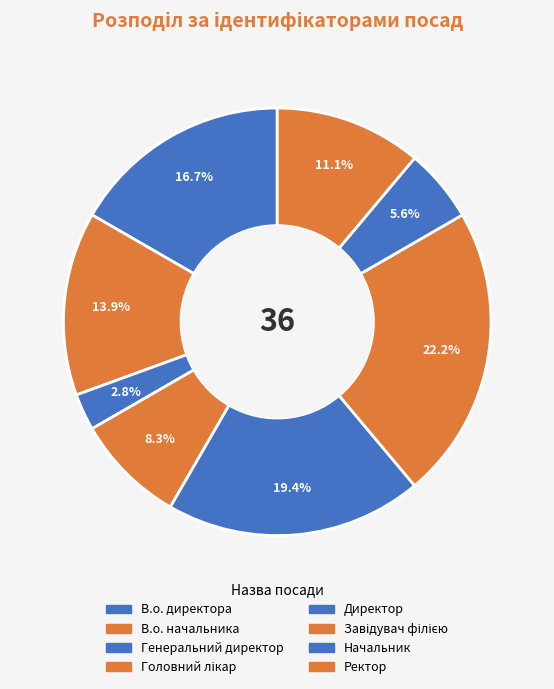

How many slices are in this pie chart?

8